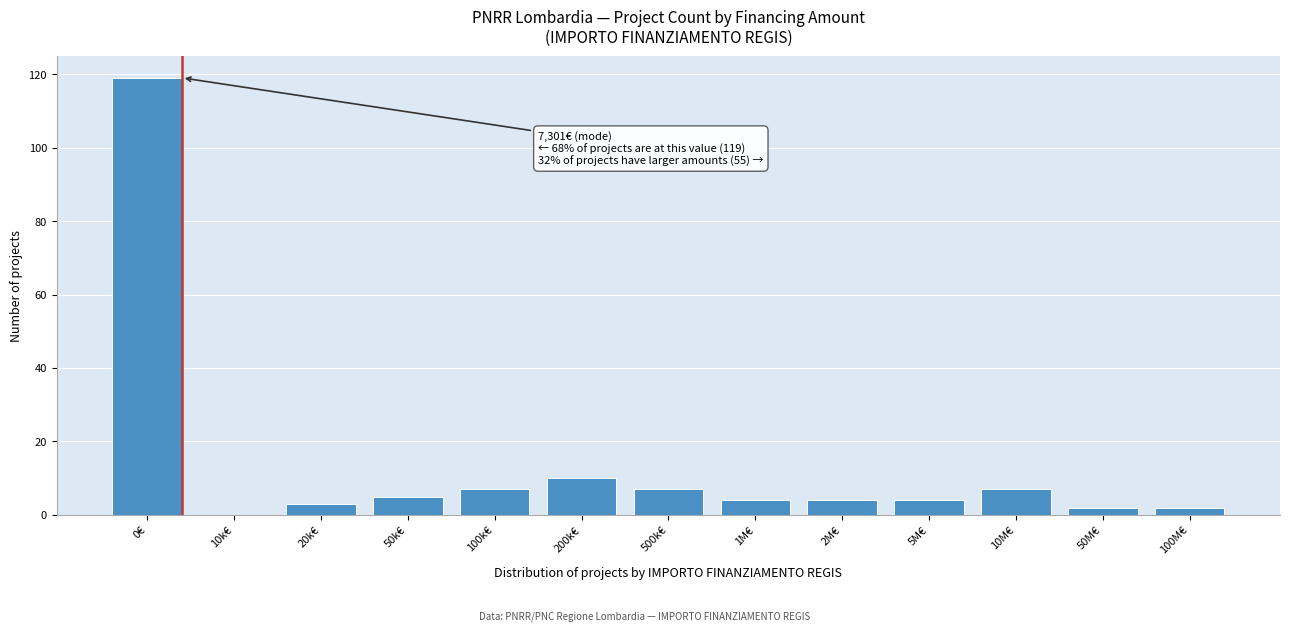

Reading left to right, what are all the values shown in this chart?

0€=119	10k€=0	20k€=3	50k€=5	100k€=7	200k€=10	500k€=7	1M€=4	2M€=4	5M€=4	10M€=7	50M€=2	100M€=2